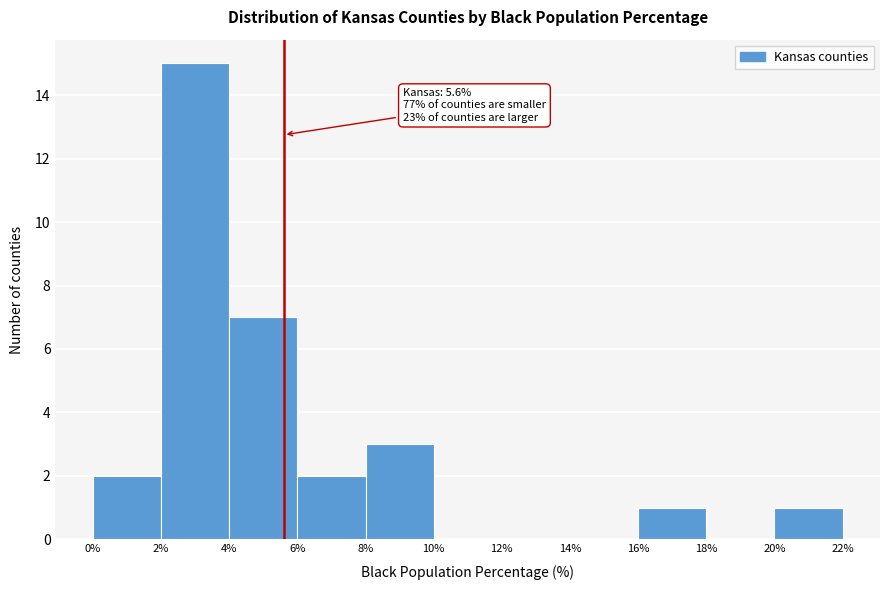

Over which range of the x-axis is the bar tallest?

2% to 4%